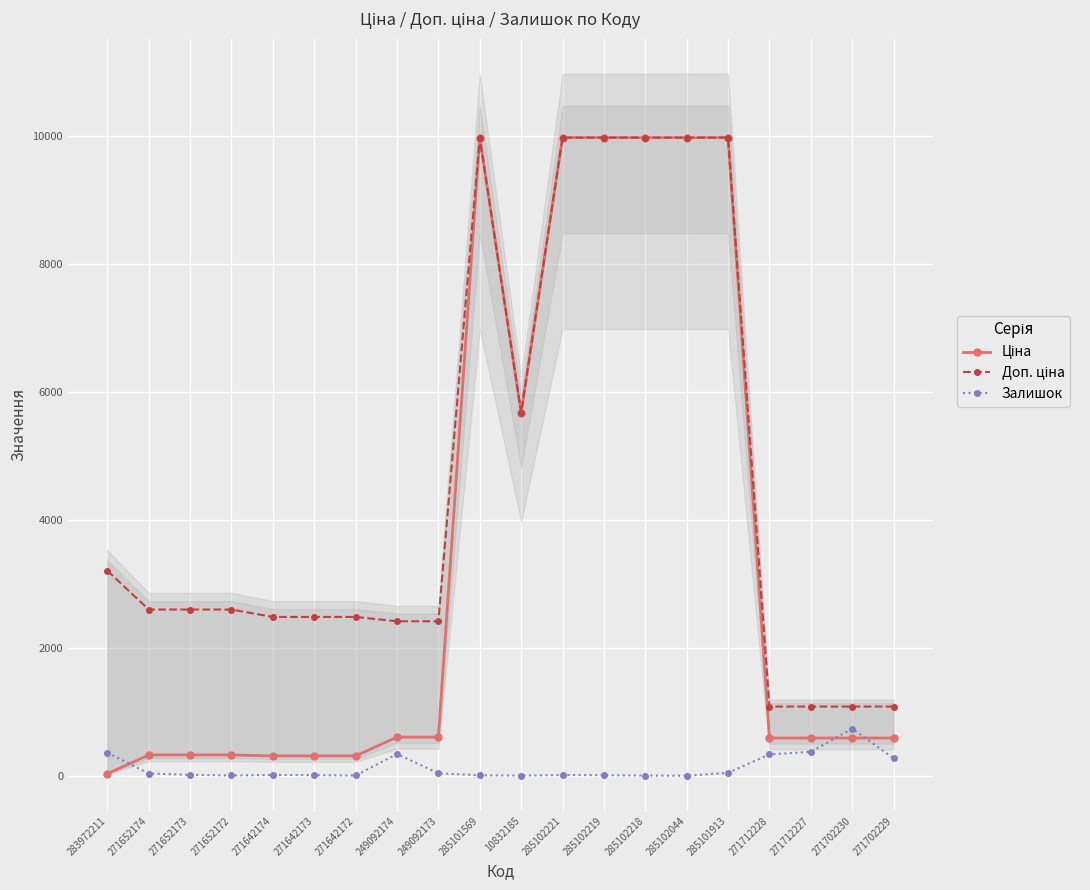

Reading right to left, what are all the values shown in this chart?

Ціна: 271702229=589.9	271702230=589.9	271712227=589.9	271712228=589.9	285101913=9975.0	285102044=9975.0	285102218=9975.0	285102219=9975.0	285102221=9975.0	10832185=5673.8	285101569=9975.0	249092173=603.7	249092174=603.7	271642172=310.3	271642173=310.3	271642174=310.3	271652172=324.8	271652173=324.8	271652174=324.8	283972211=32.0
Доп. ціна: 271702229=1081.7	271702230=1081.7	271712227=1081.7	271712228=1081.7	285101913=9975.0	285102044=9975.0	285102218=9975.0	285102219=9975.0	285102221=9975.0	10832185=5673.8	285101569=9975.0	249092173=2414.8	249092174=2414.8	271642172=2482.4	271642173=2482.4	271642174=2482.4	271652172=2598.3	271652173=2598.3	271652174=2598.3	283972211=3205.0
Залишок: 271702229=273.0	271702230=736.0	271712227=374.0	271712228=334.0	285101913=45.0	285102044=1.0	285102218=3.0	285102219=9.0	285102221=11.0	10832185=3.0	285101569=7.0	249092173=38.0	249092174=341.0	271642172=4.0	271642173=10.0	271642174=12.0	271652172=4.0	271652173=15.0	271652174=35.0	283972211=360.0